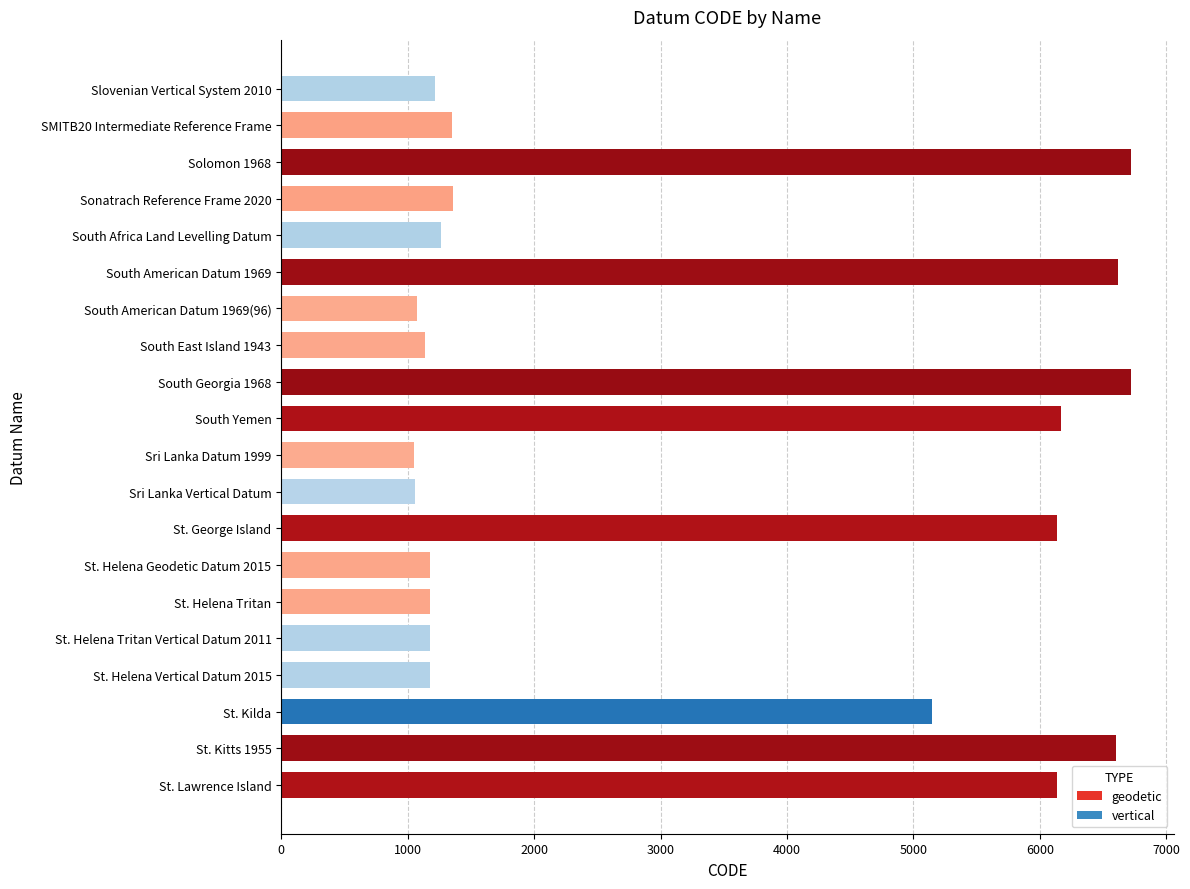

Is it true that the value at St. Helena Vertical Datum 2015 is 2036?

False